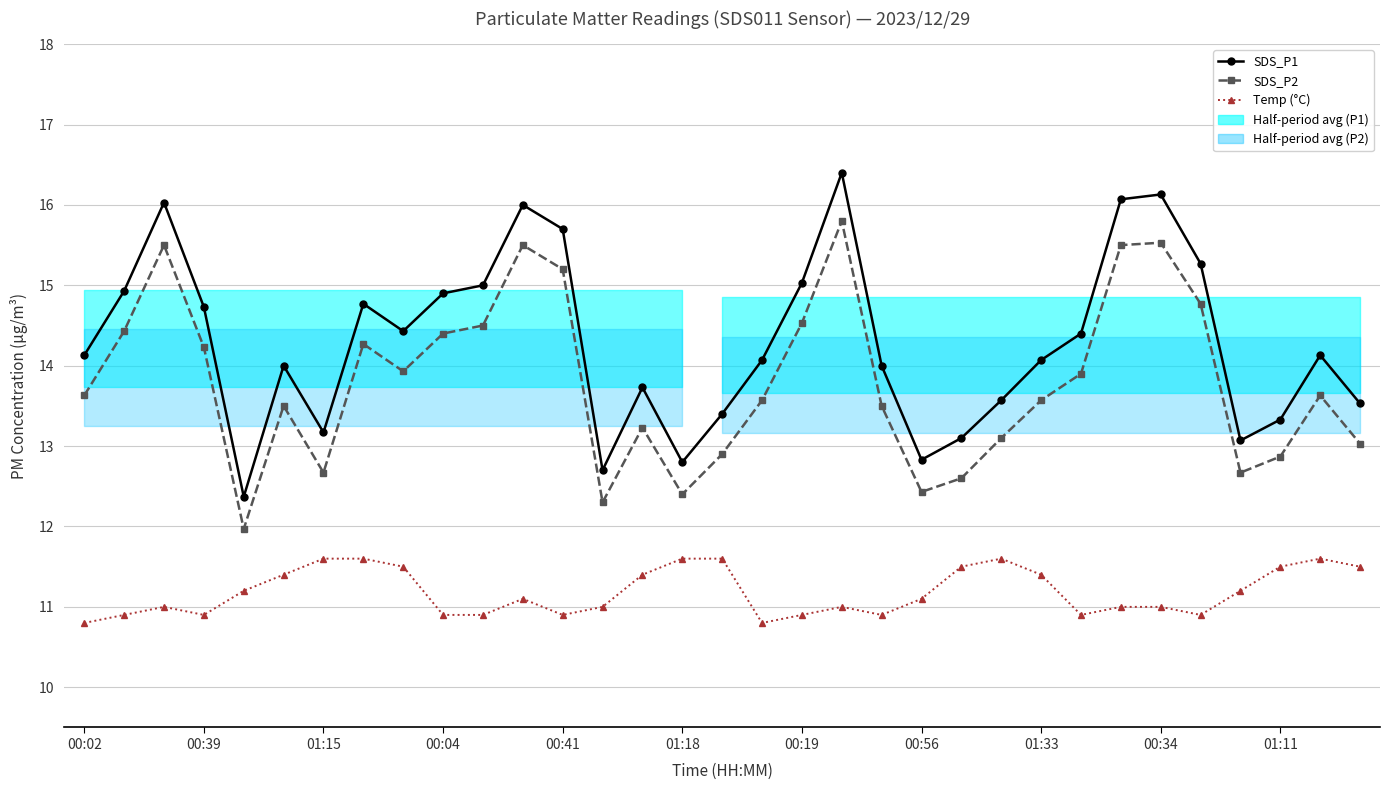

What is the spread (max minus min) of values at 00:02?

3.3